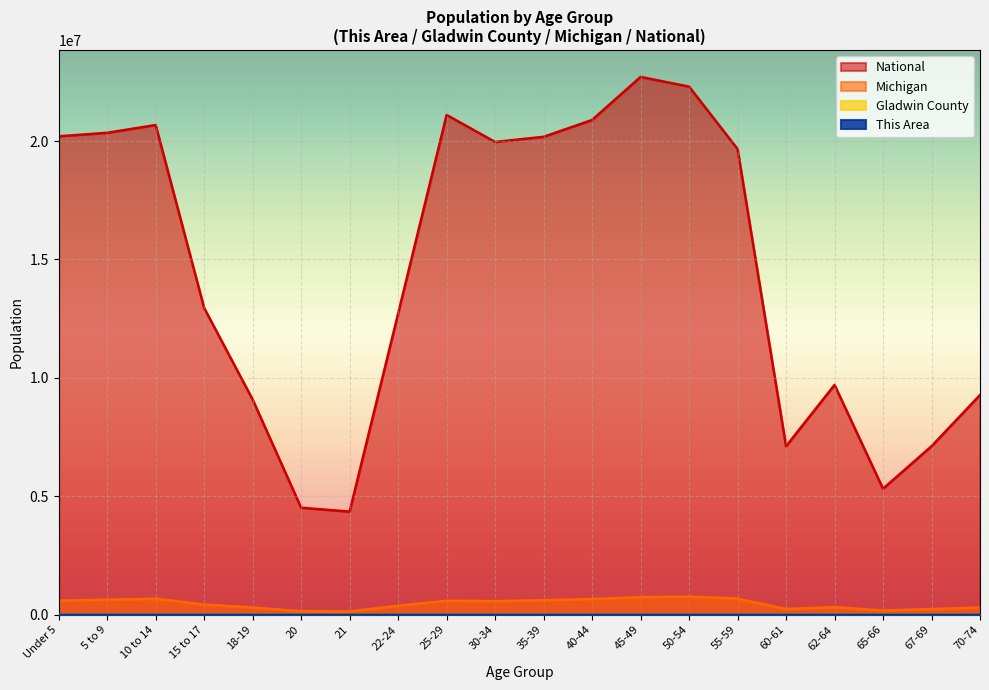

Reading left to right, what are all the values shown in this chart?

This Area: 287	295	301	190	118	55	37	152	243	240	265	295	279	282	315	96	137	106	144	196
Gladwin County: 1265	1342	1562	989	603	274	224	662	1058	1146	1254	1567	1752	1982	2054	855	1250	801	1113	1580
Michigan: 596286	637784	675216	434782	304817	149350	138484	381238	589583	574566	612493	665481	744581	765452	683186	243067	325744	177313	241312	306084
National: 20201362	20348657	20677194	12954254	9086089	4519129	4354294	12712576	21101849	19962099	20179642	20890964	22708591	22298125	19664805	7113727	9704197	5319902	7115361	9278166